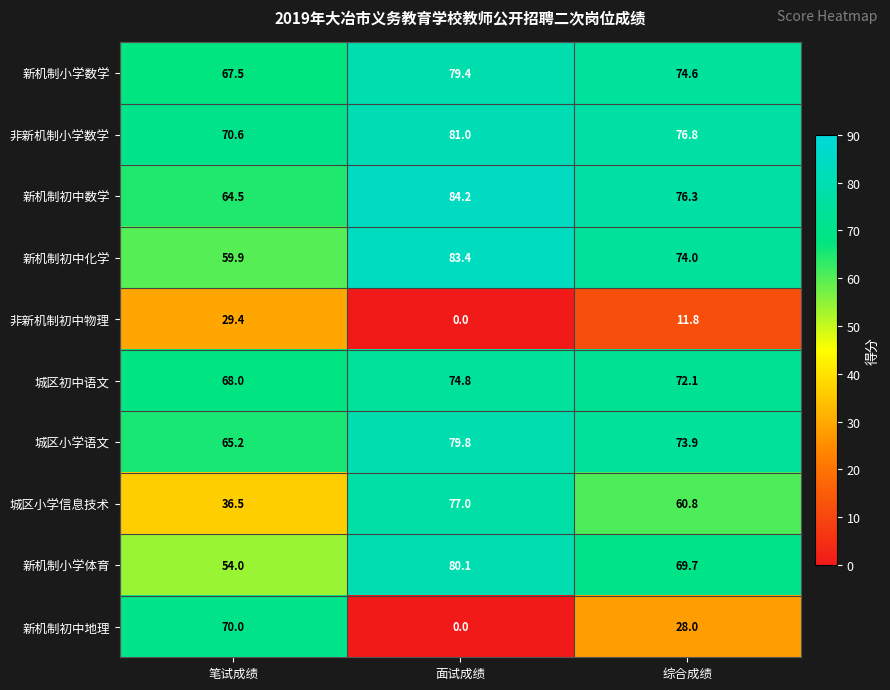

Reading right to left, what are all the values shown in this chart?

新机制小学数学: 综合成绩=74.6	面试成绩=79.4	笔试成绩=67.5
非新机制小学数学: 综合成绩=76.8	面试成绩=81.0	笔试成绩=70.6
新机制初中数学: 综合成绩=76.3	面试成绩=84.2	笔试成绩=64.5
新机制初中化学: 综合成绩=74.0	面试成绩=83.4	笔试成绩=59.9
非新机制初中物理: 综合成绩=11.8	面试成绩=0.0	笔试成绩=29.4
城区初中语文: 综合成绩=72.1	面试成绩=74.8	笔试成绩=68.0
城区小学语文: 综合成绩=73.9	面试成绩=79.8	笔试成绩=65.2
城区小学信息技术: 综合成绩=60.8	面试成绩=77.0	笔试成绩=36.5
新机制小学体育: 综合成绩=69.7	面试成绩=80.1	笔试成绩=54.0
新机制初中地理: 综合成绩=28.0	面试成绩=0.0	笔试成绩=70.0